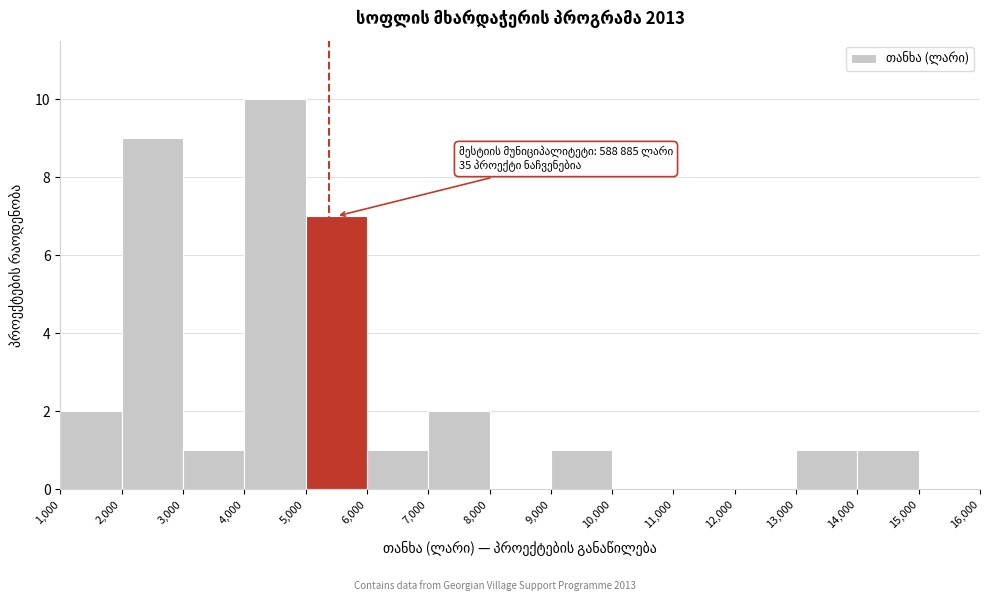

Which range on the x-axis has the tallest bar?

4,000 to 5,000